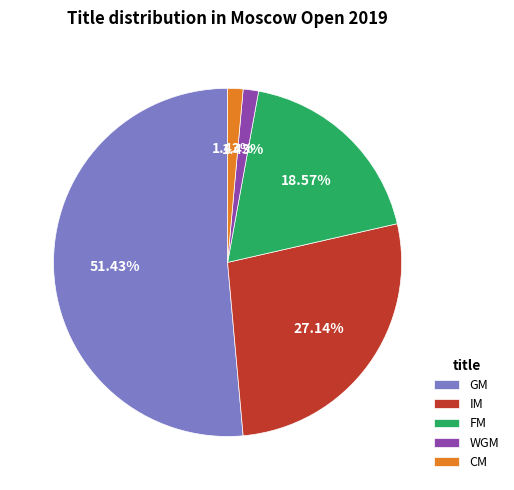

Approximately how many times larger is the value at GM compared to WGM?

36.0